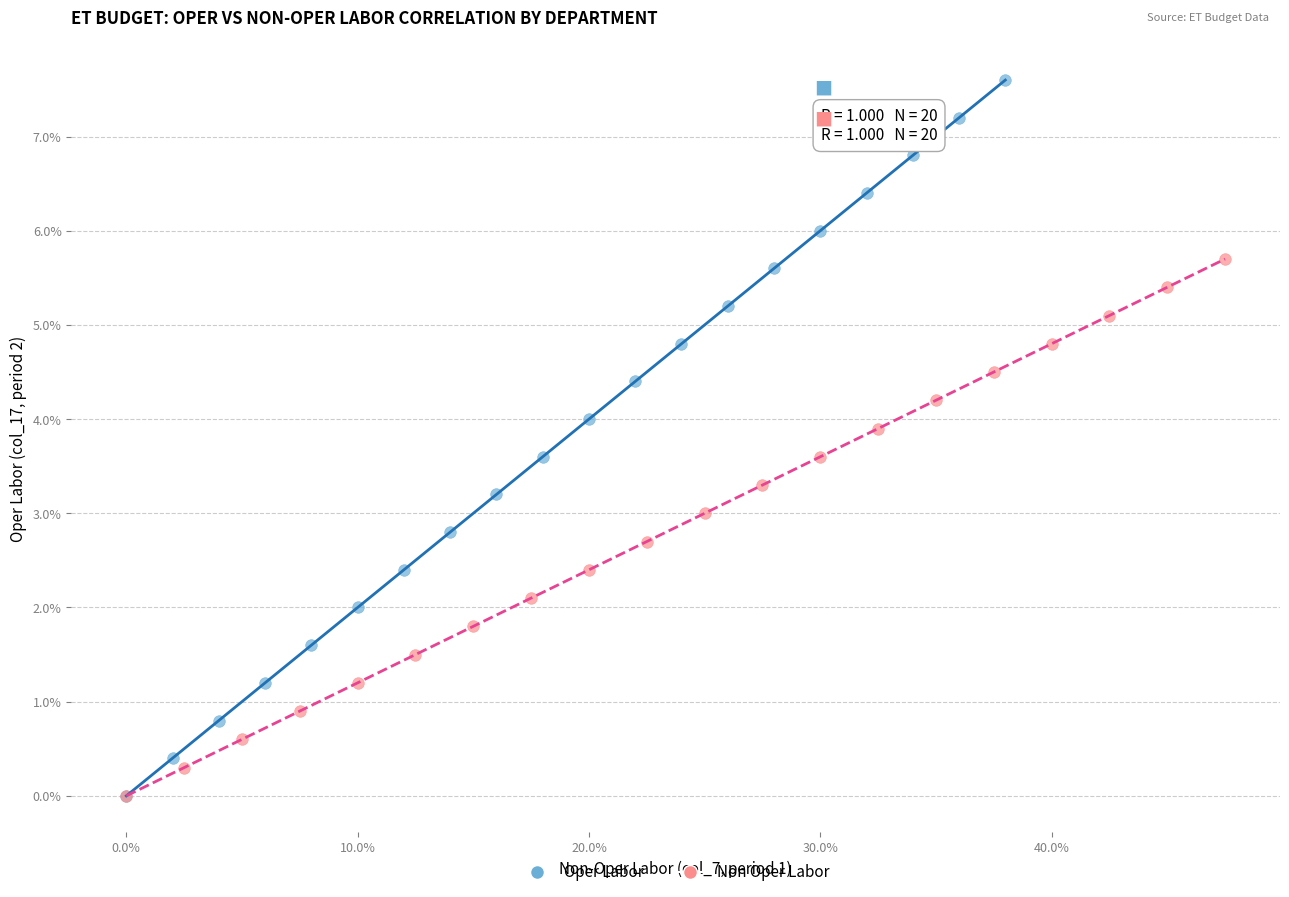

What are all the series names shown in the legend?

Oper Labor, Non Oper Labor